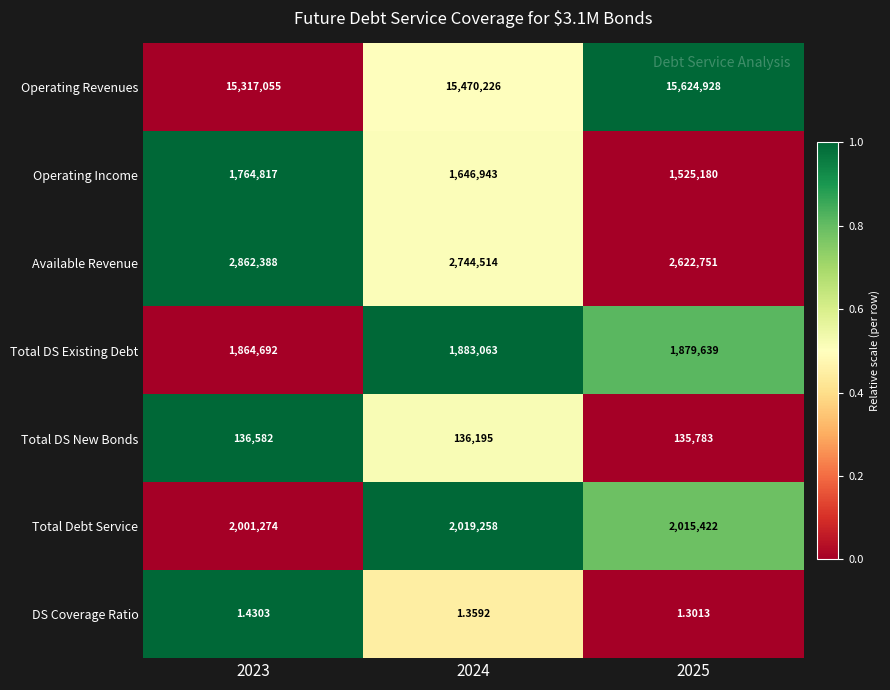

At which category is the sum across all series the highest?

2023